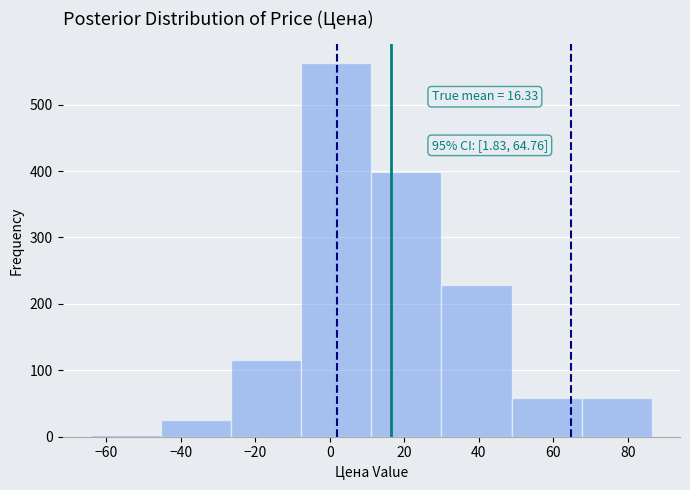

Which range on the x-axis has the tallest bar?

-8 to 12